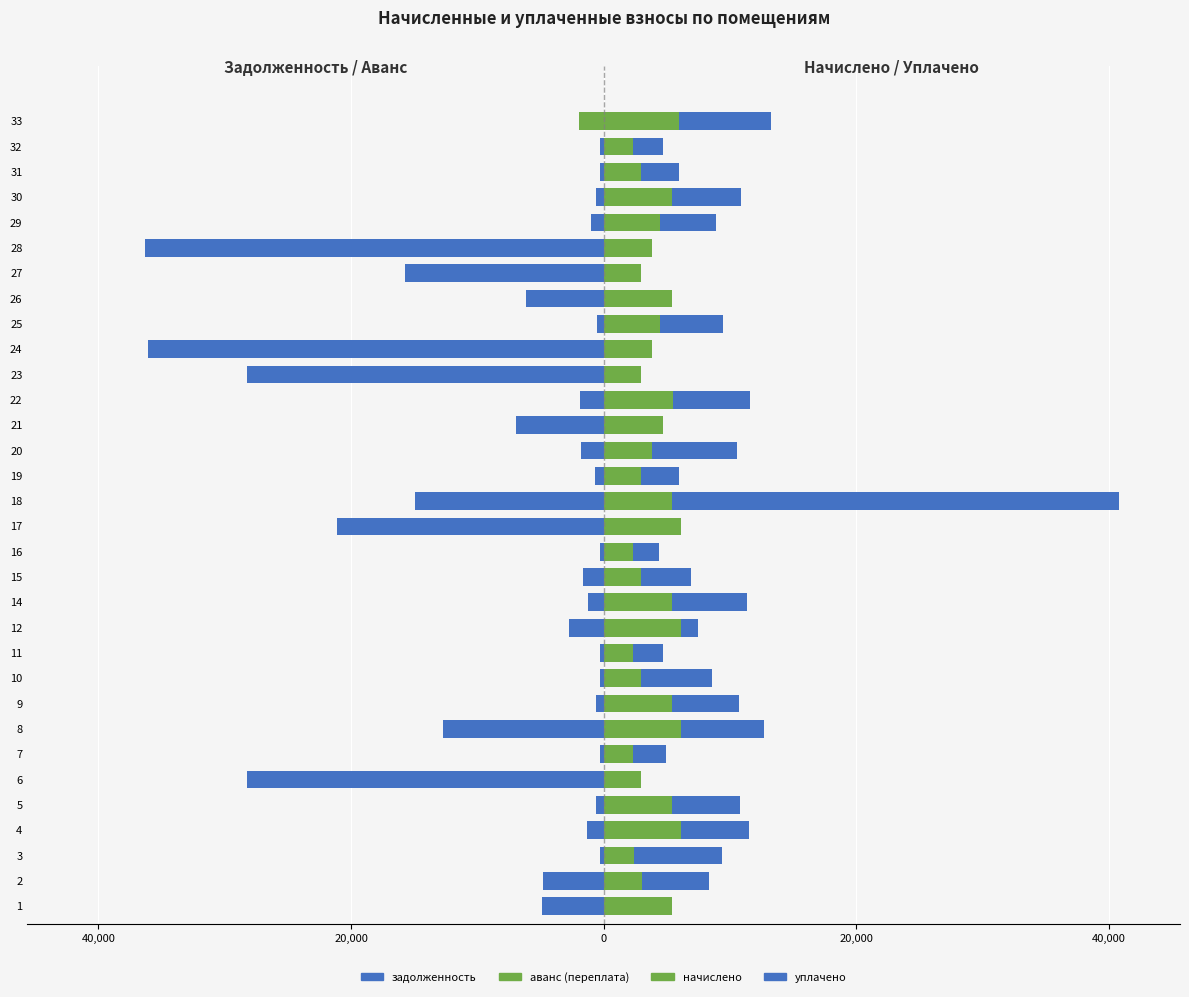

How many values in the начислено series are below 4460?

16